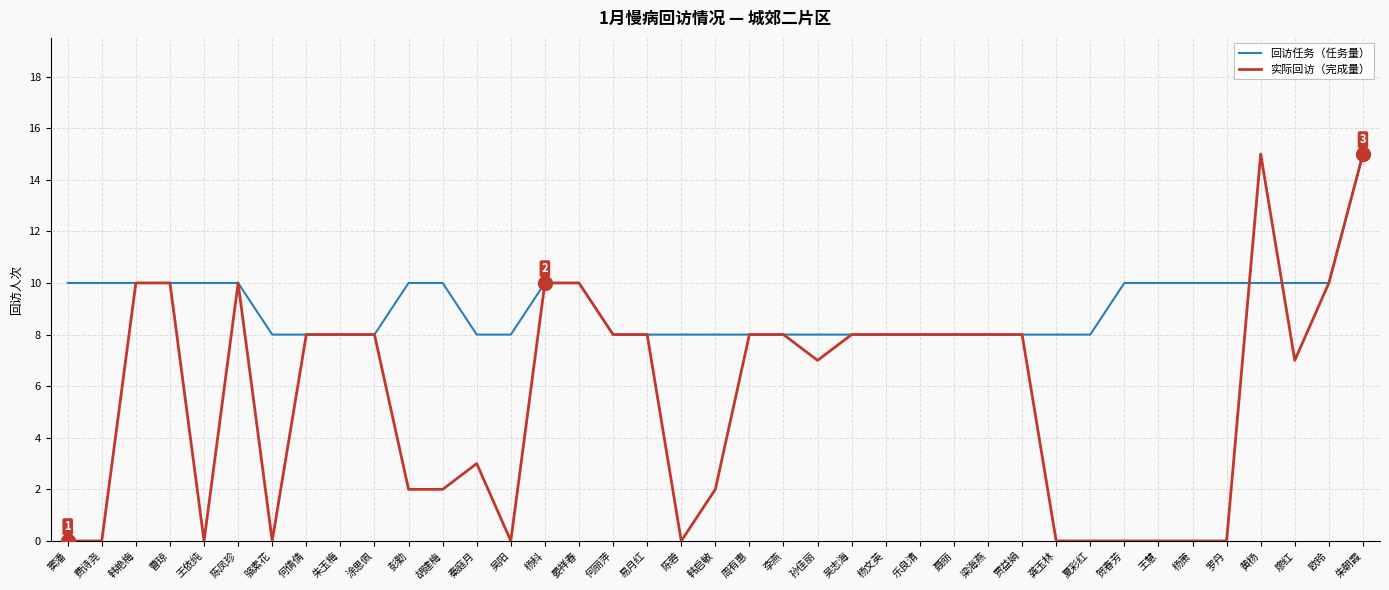

The 回访任务（任务量） series shows 8 at 吴阳. True or false?

True